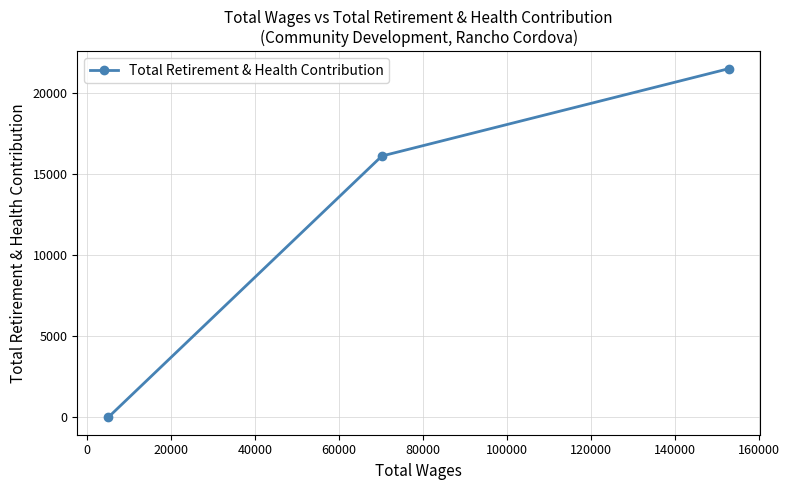

Reading left to right, extract all data points from this chart.

0	16129	21524